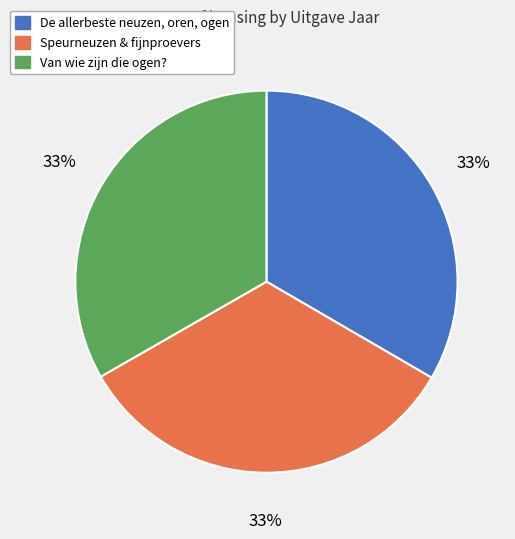

Is it true that De allerbeste neuzen, oren, ogen is 39% of the pie?

False